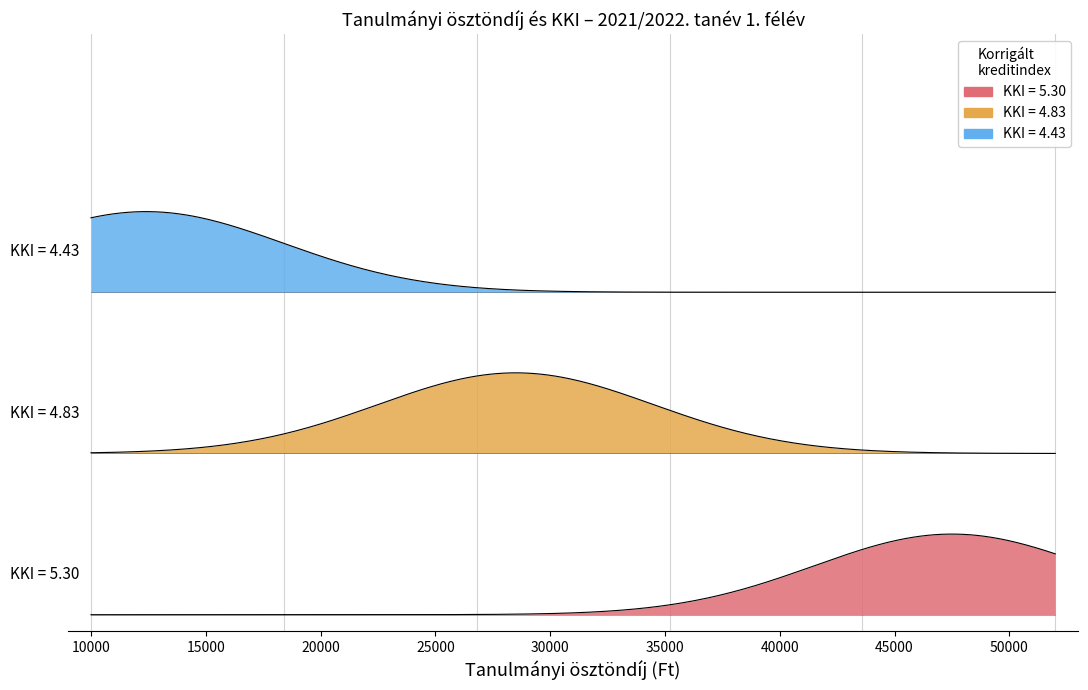

The chart shows a value of 5.9 at 12400. True or false?

False